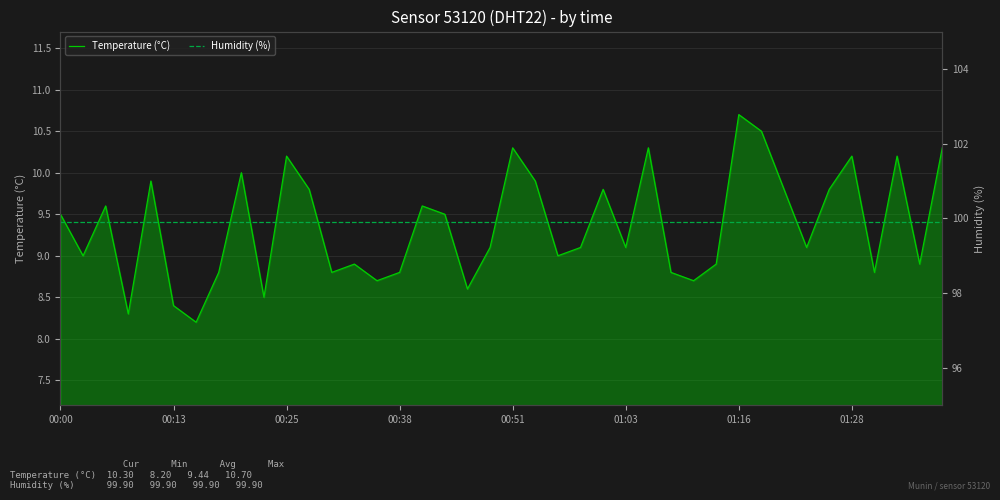

What is the highest value of the Temperature (°C) series?

10.7